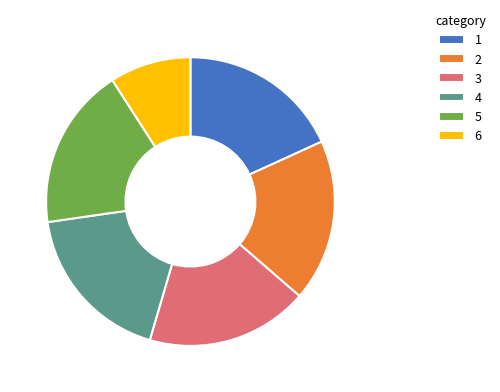

Is it true that 6 is 20% of the pie?

False